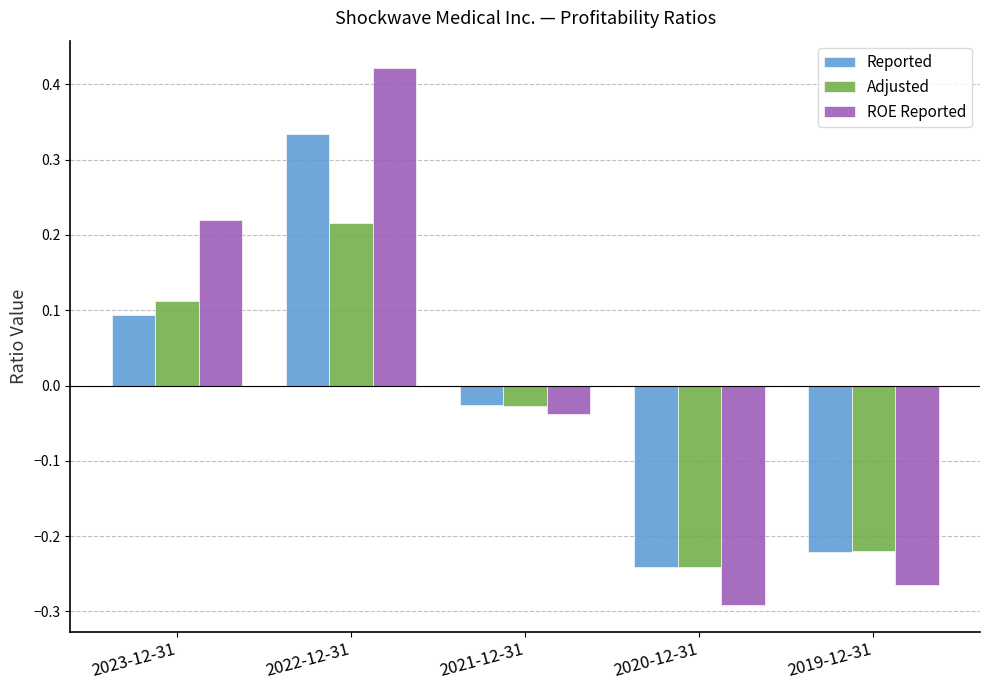

Is the value of Reported at 2020-12-31 greater than the value of ROE Reported at 2020-12-31?

Yes